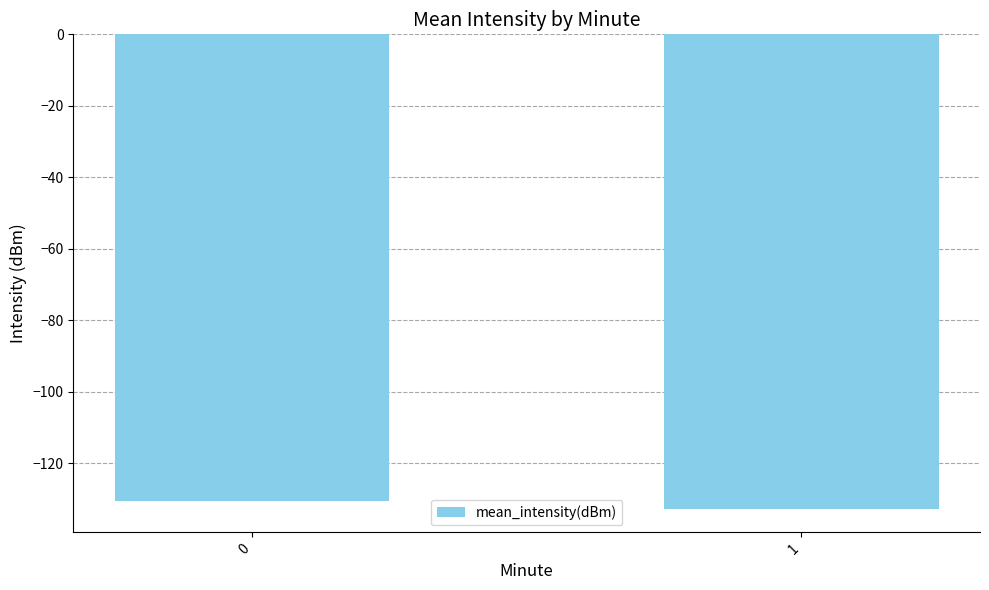

Rank the categories by value from lowest to highest.

1, 0